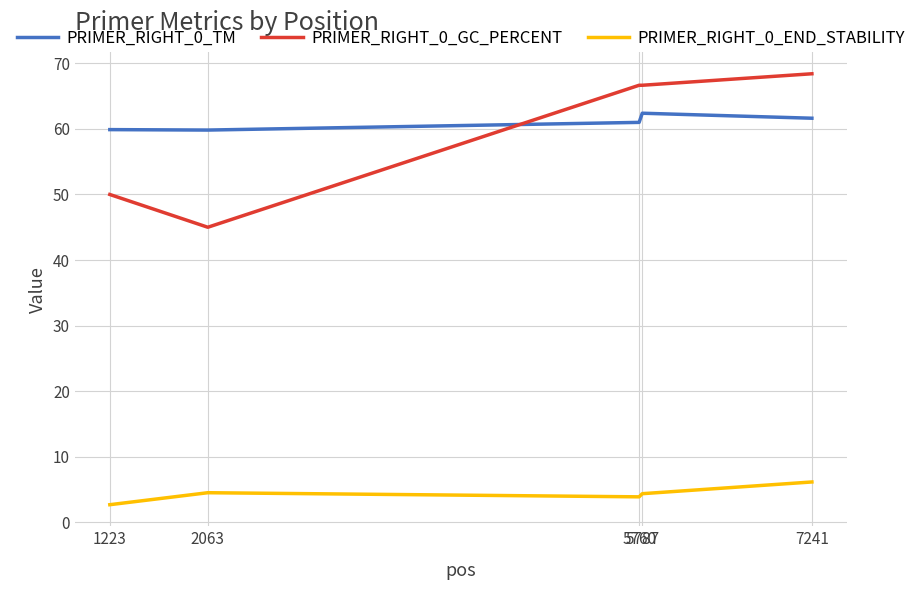

Which series has the largest range (max minus min)?

PRIMER_RIGHT_0_GC_PERCENT